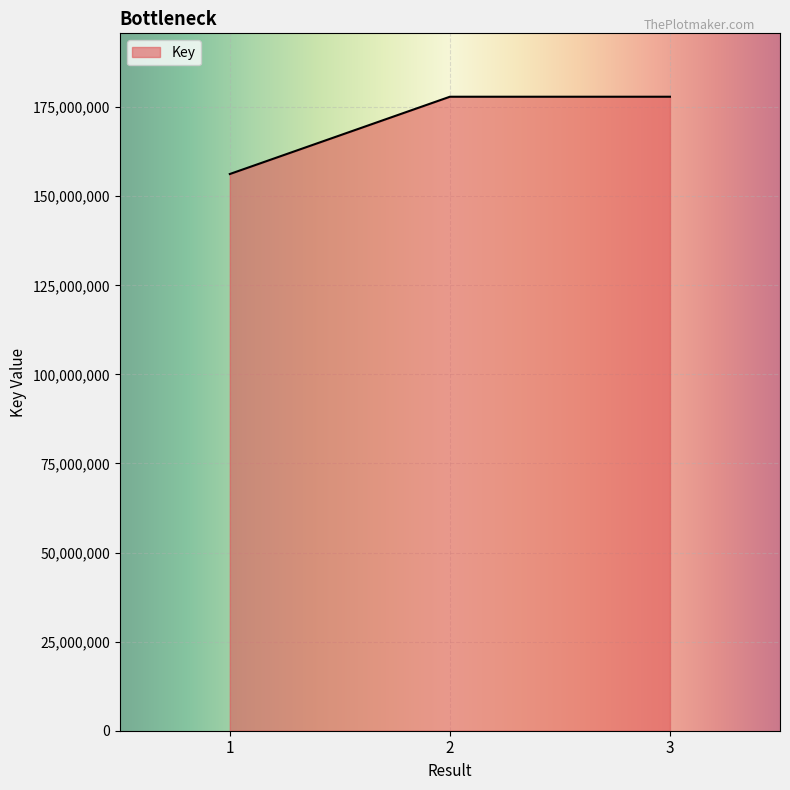

Is it true that the value at 1 is 156240748?

True